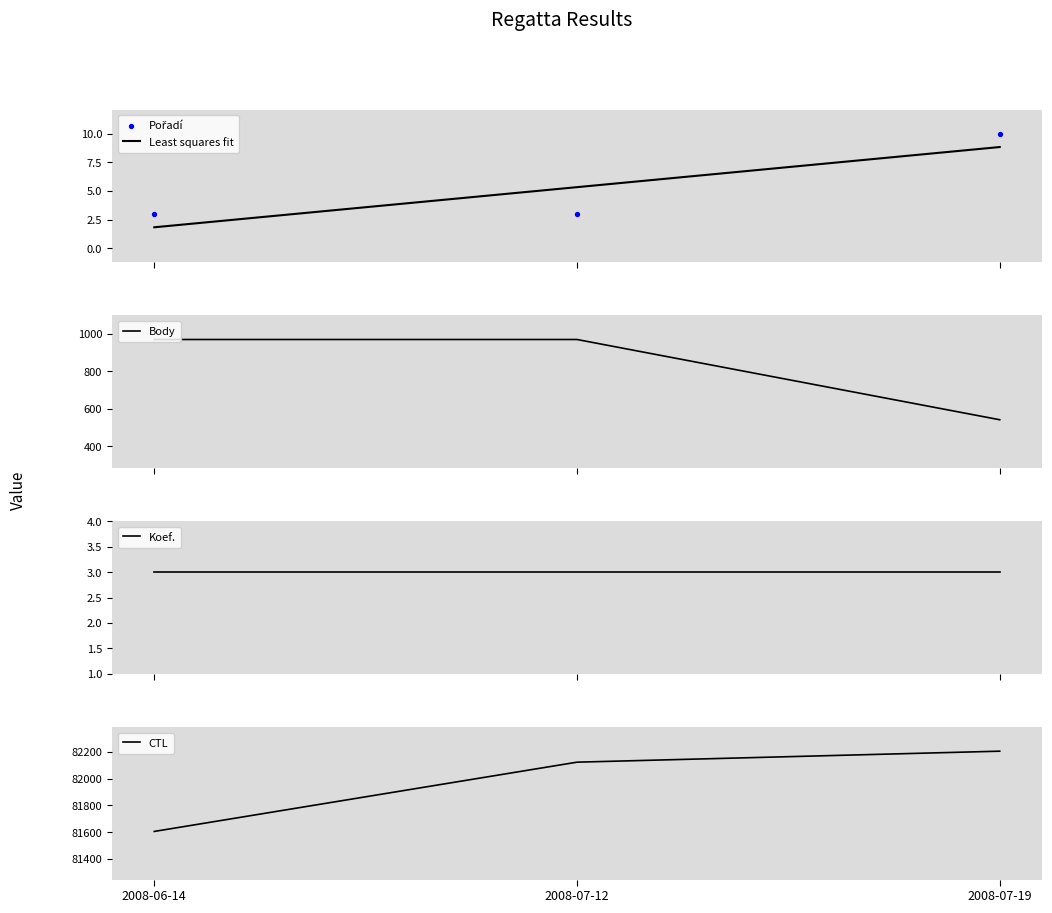

Which series contains the lowest Y value?

Least squares fit